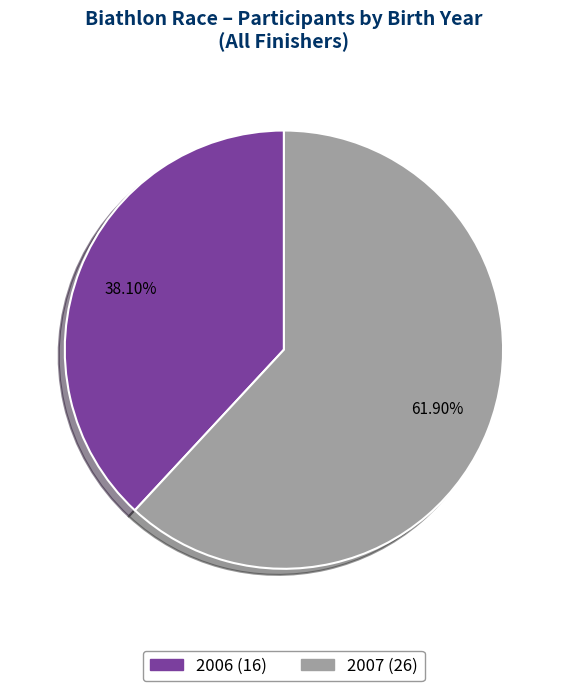

Approximately how many times larger is the value at 2006 compared to 2007?

0.6